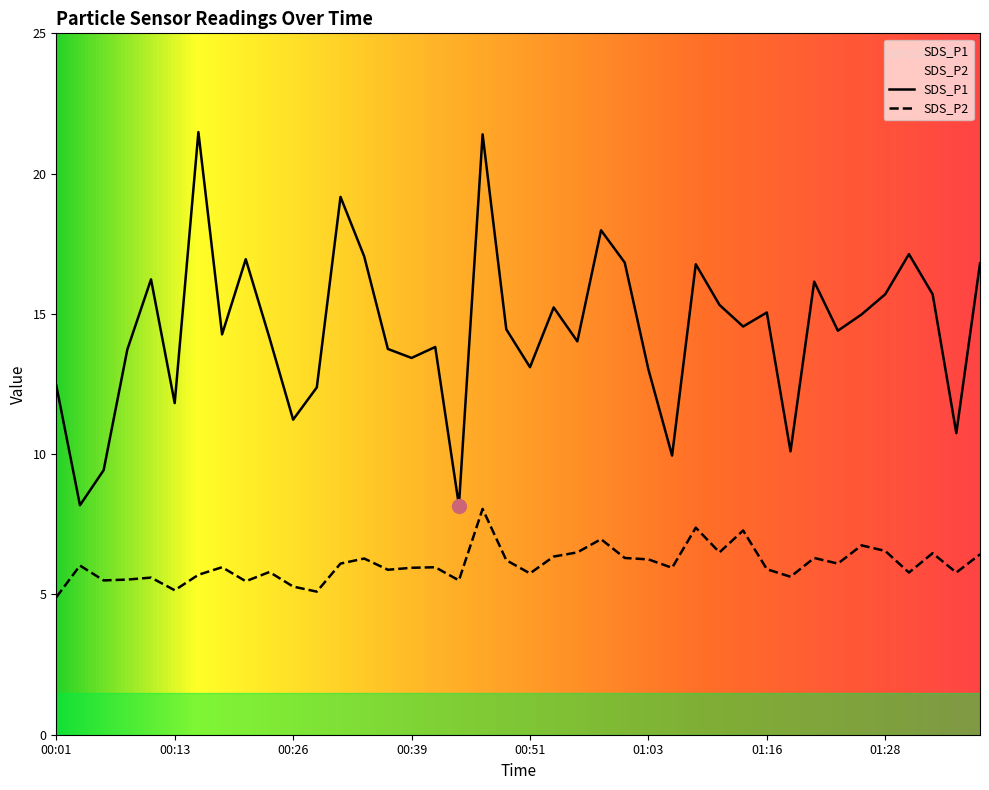

Is the value of SDS_P1 at 00:51 greater than the value of SDS_P2 at 01:30?

Yes